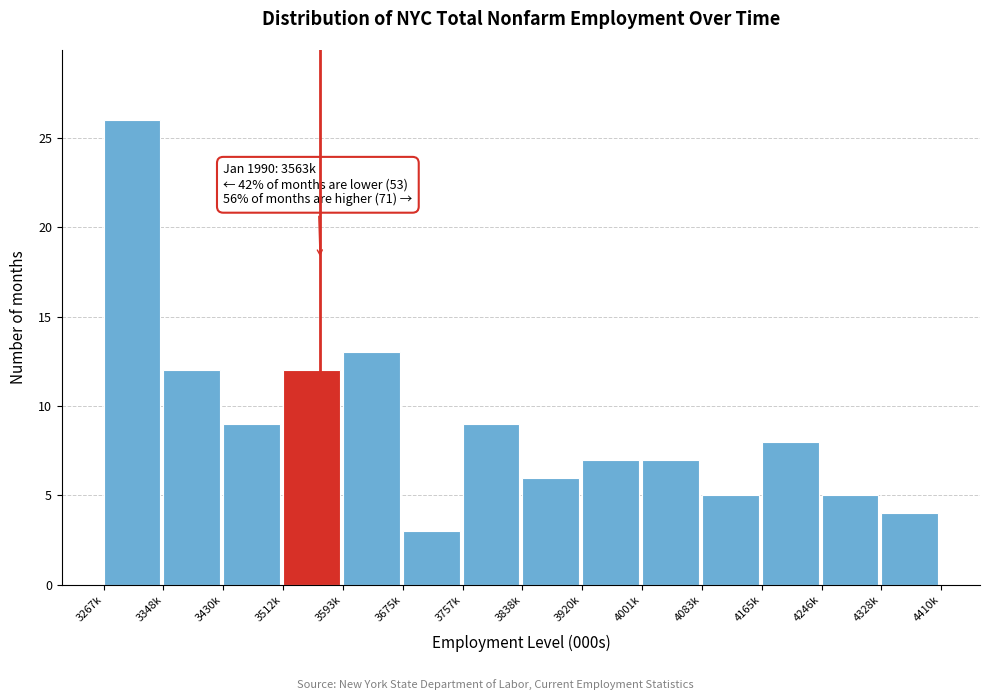

Reading left to right, extract all data points from this chart.

3267k=26	3348k=12	3430k=9	3512k=12	3593k=13	3675k=3	3757k=9	3838k=6	3920k=7	4001k=7	4083k=5	4165k=8	4246k=5	4328k=4